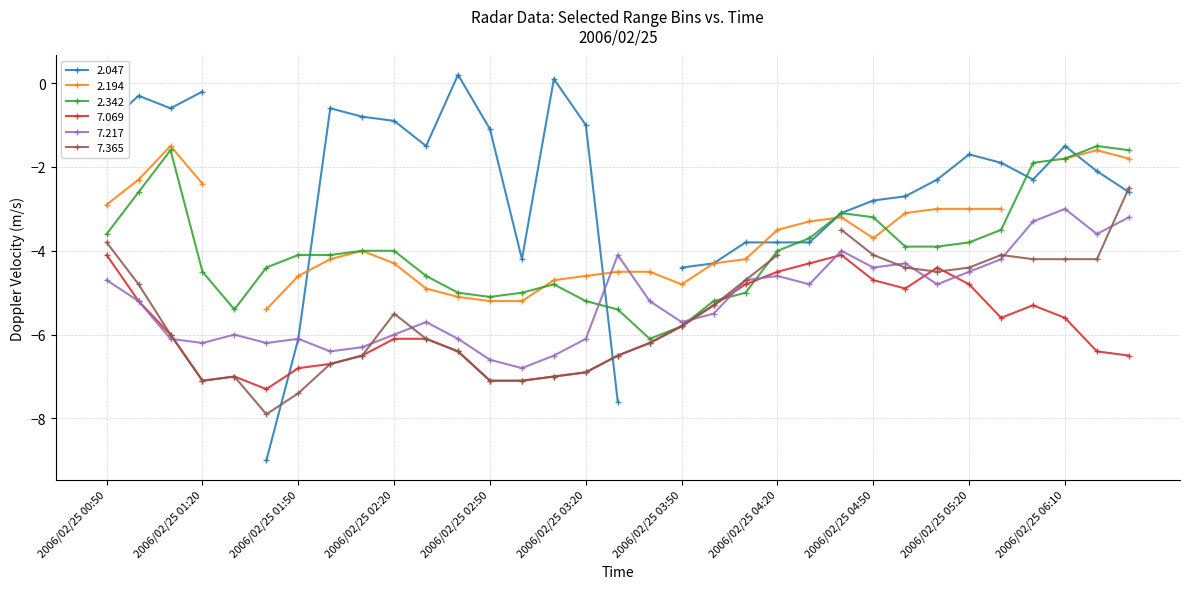

True or false: 2.342 has a value of -3.5 at 2006/02/25 05:30.

True